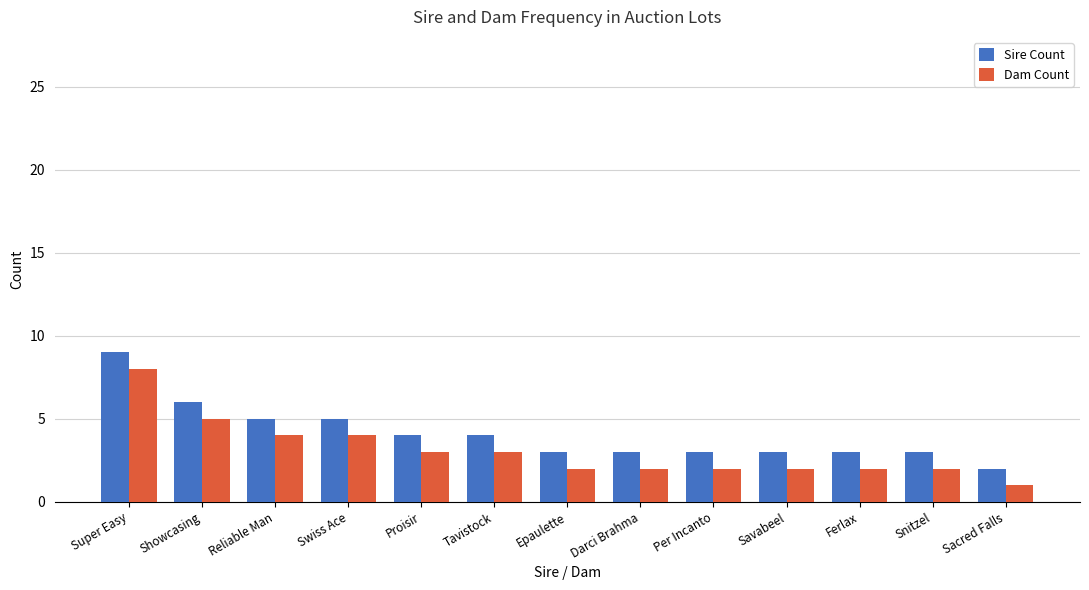

What is the maximum value for Dam Count?

8